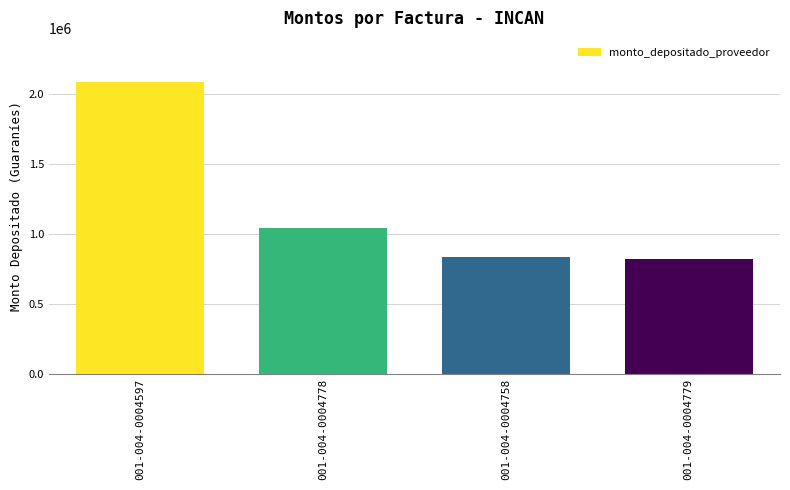

What is the smallest value displayed?

824359